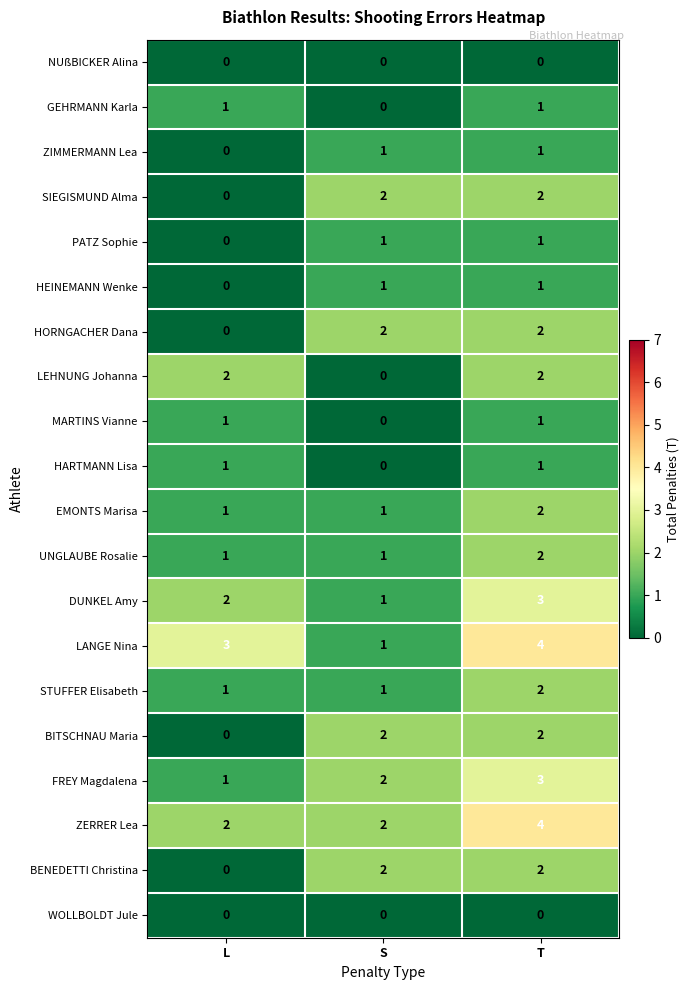

Is the value of DUNKEL Amy at T greater than the value of HORNGACHER Dana at S?

Yes